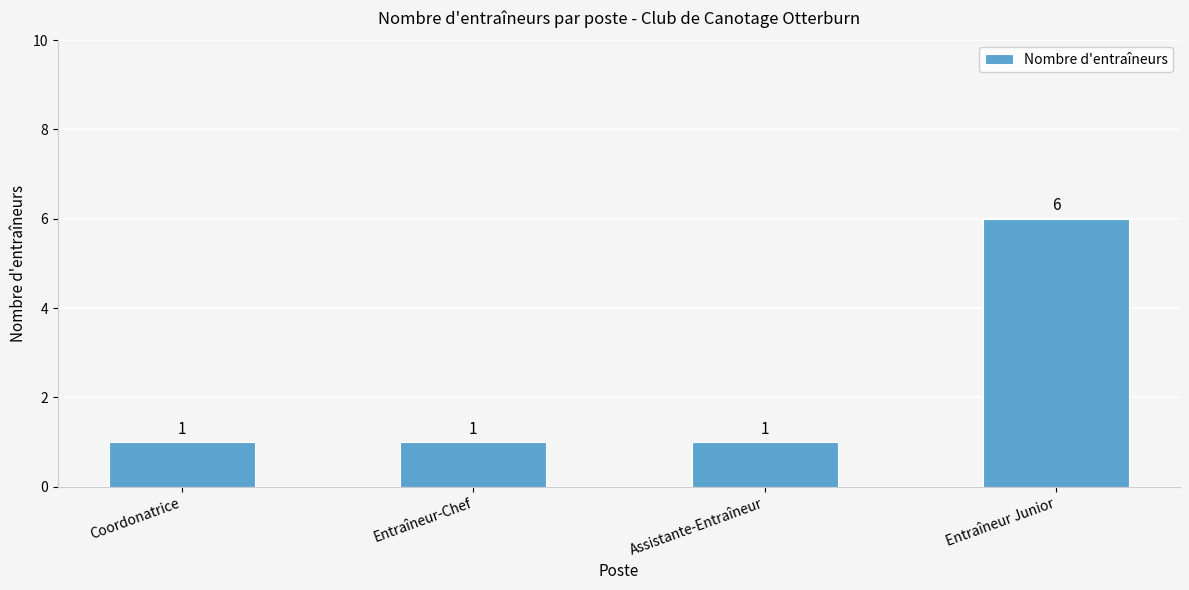

What is the label of the 2nd bar from the left?

Entraîneur-Chef